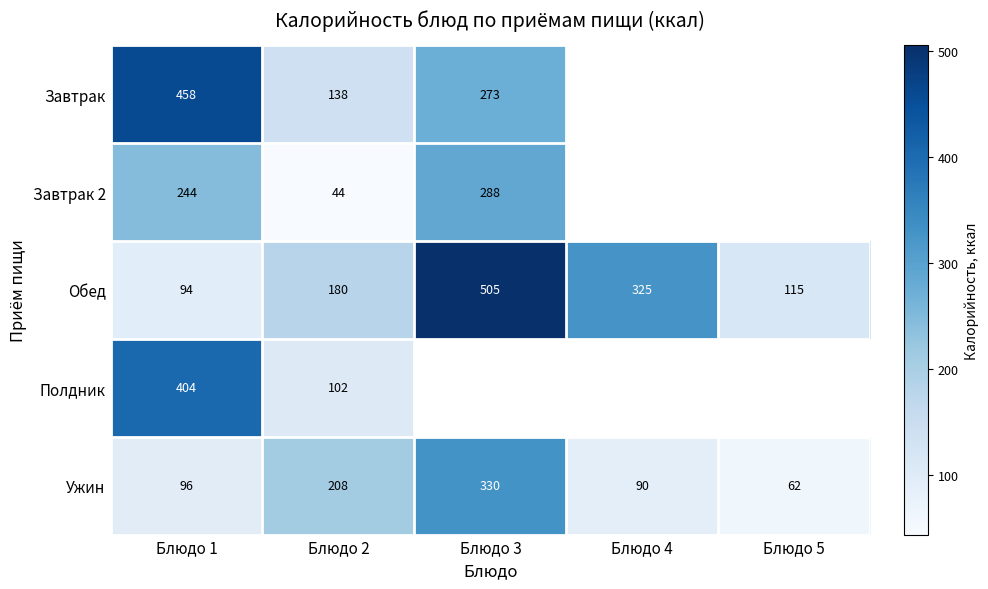

What is the smallest value displayed?

44.0